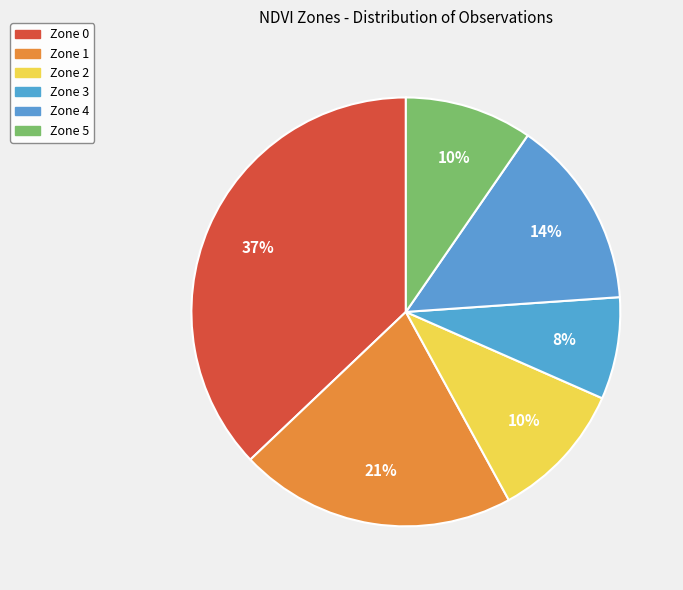

Count the number of slices in the pie.

6